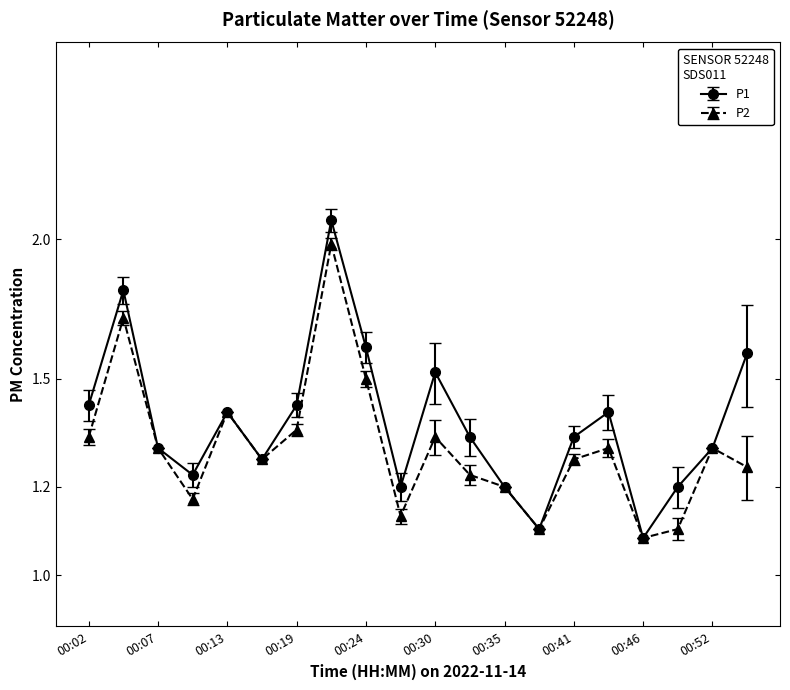

True or false: P2 has more than 0 interior local peaks.

True